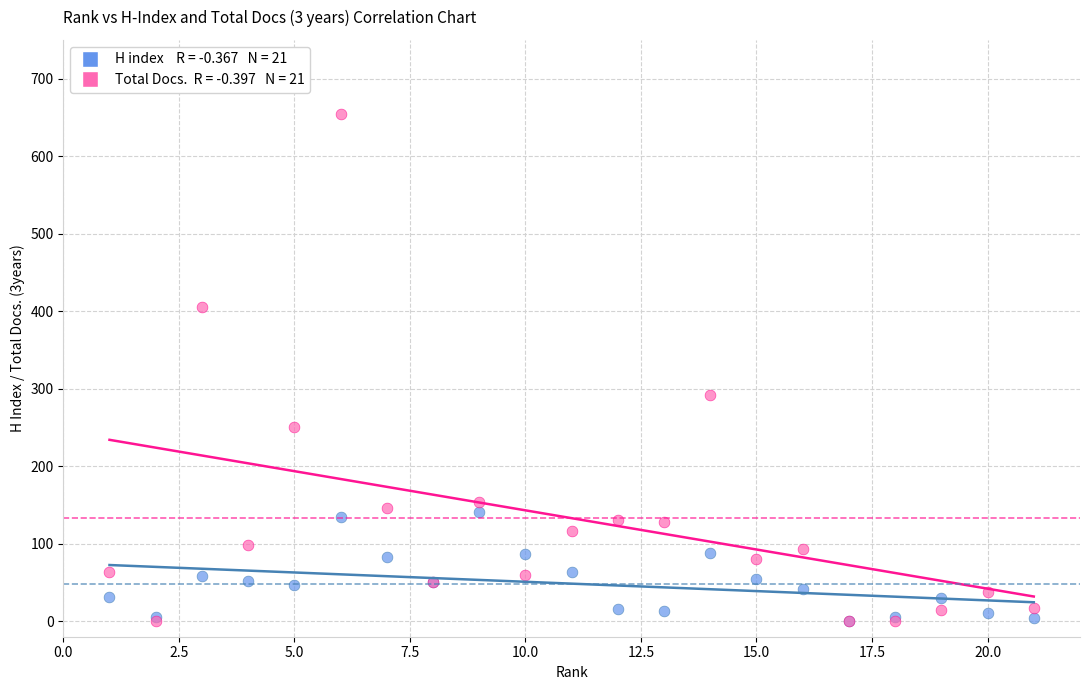

Across all series, what Y value is closest to 327?

292